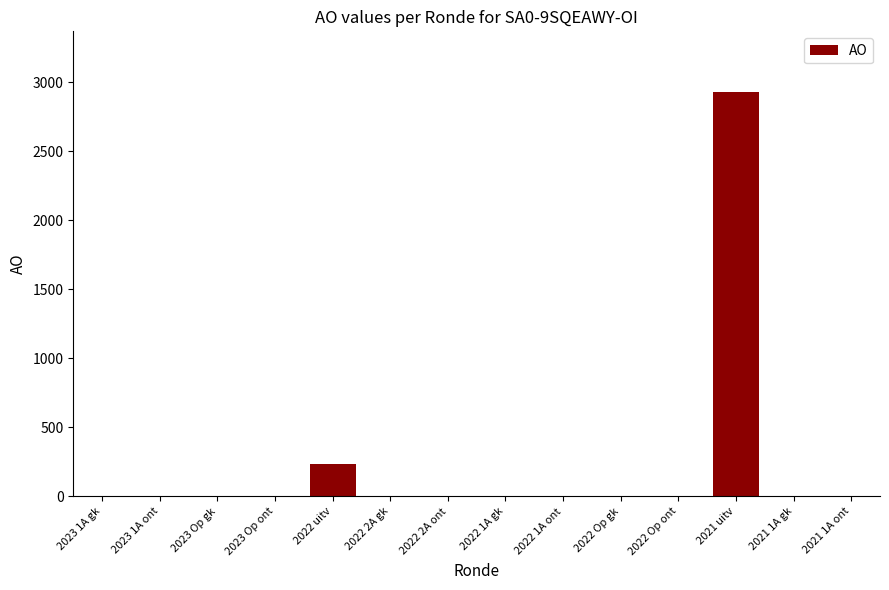

Reading right to left, transcribe all the data shown in this chart.

0	0	2930	0	0	0	0	0	0	235	0	0	0	0